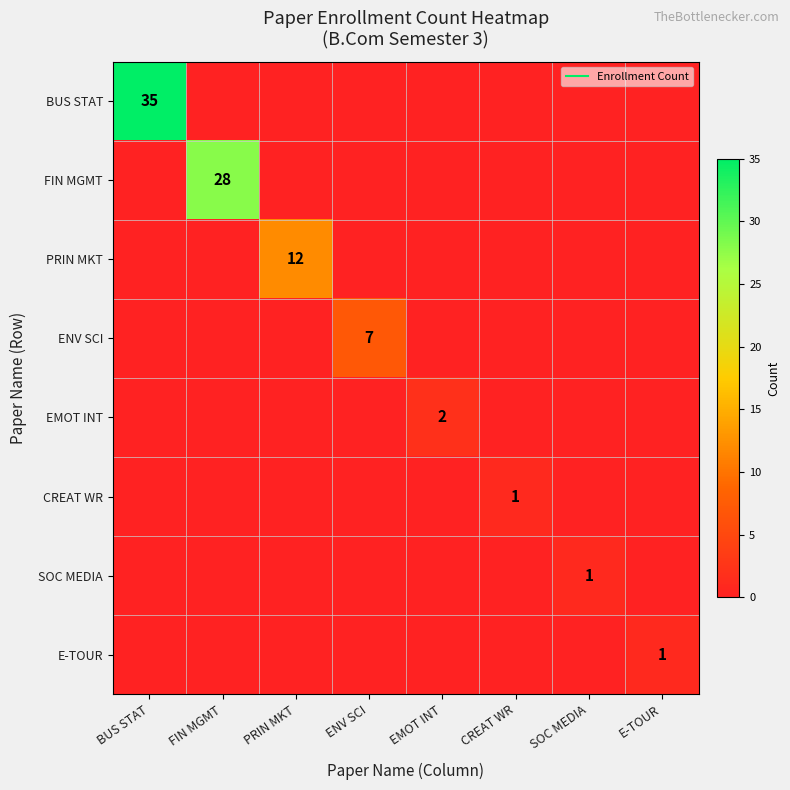

Which series has the largest total across all categories?

BUS STAT